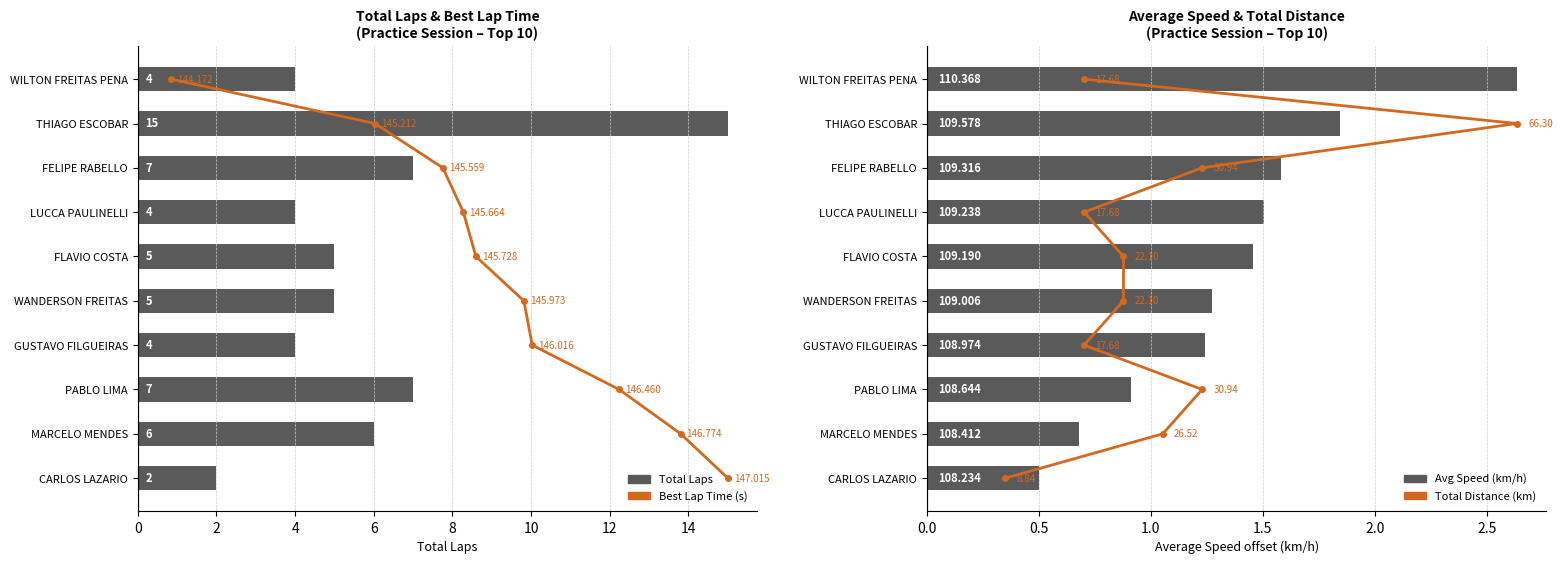

Is it true that Total Distance (km) equals 0.4 at 2?

False